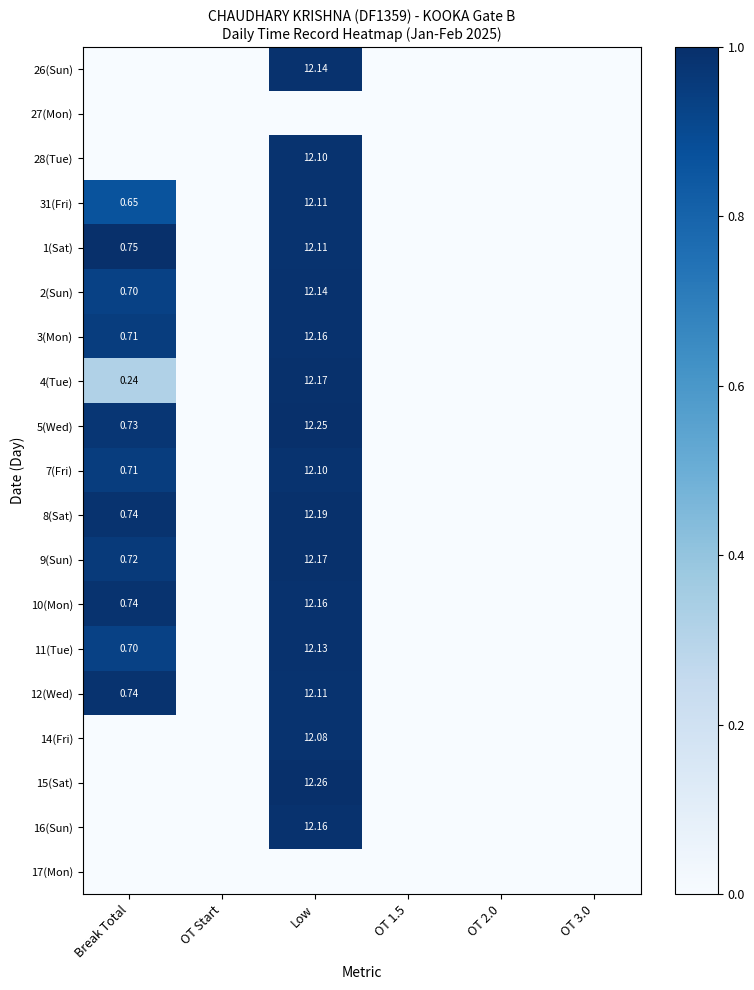

Is the value of 8(Sat) at OT Start greater than the value of 26(Sun) at OT 3.0?

No